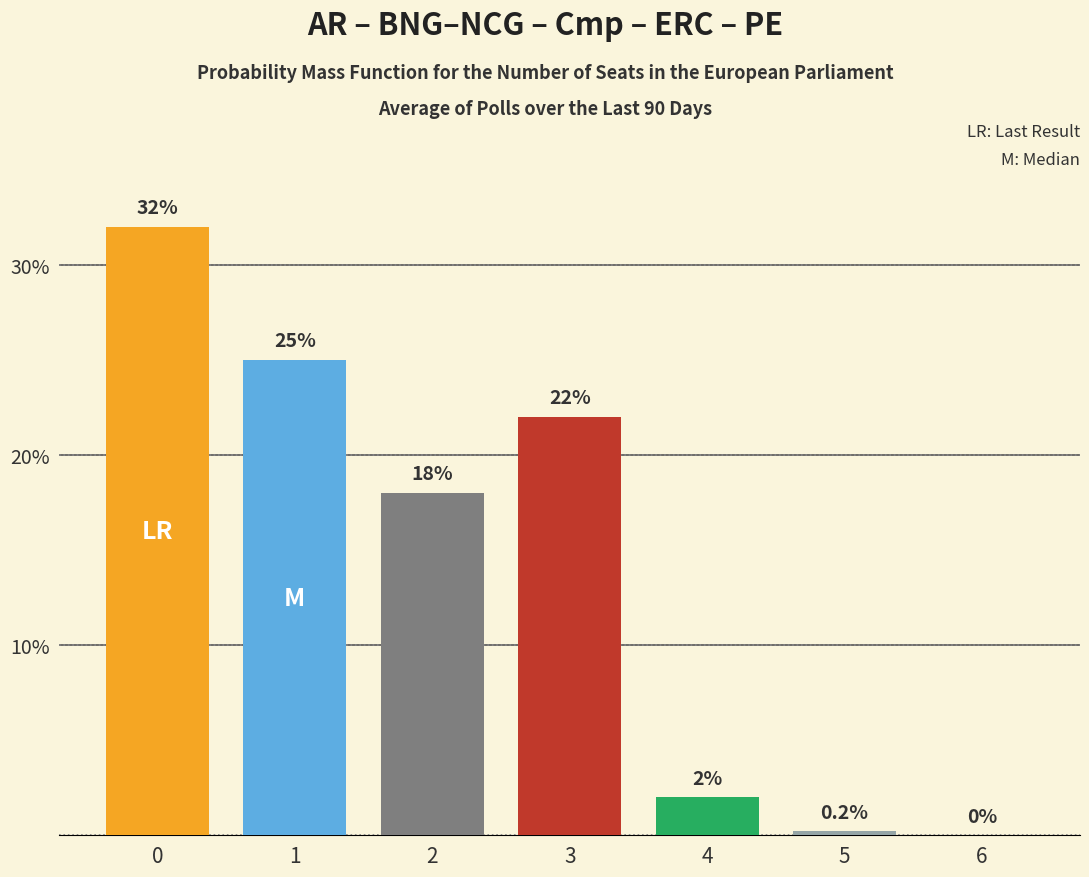

Are the bars horizontal?

No